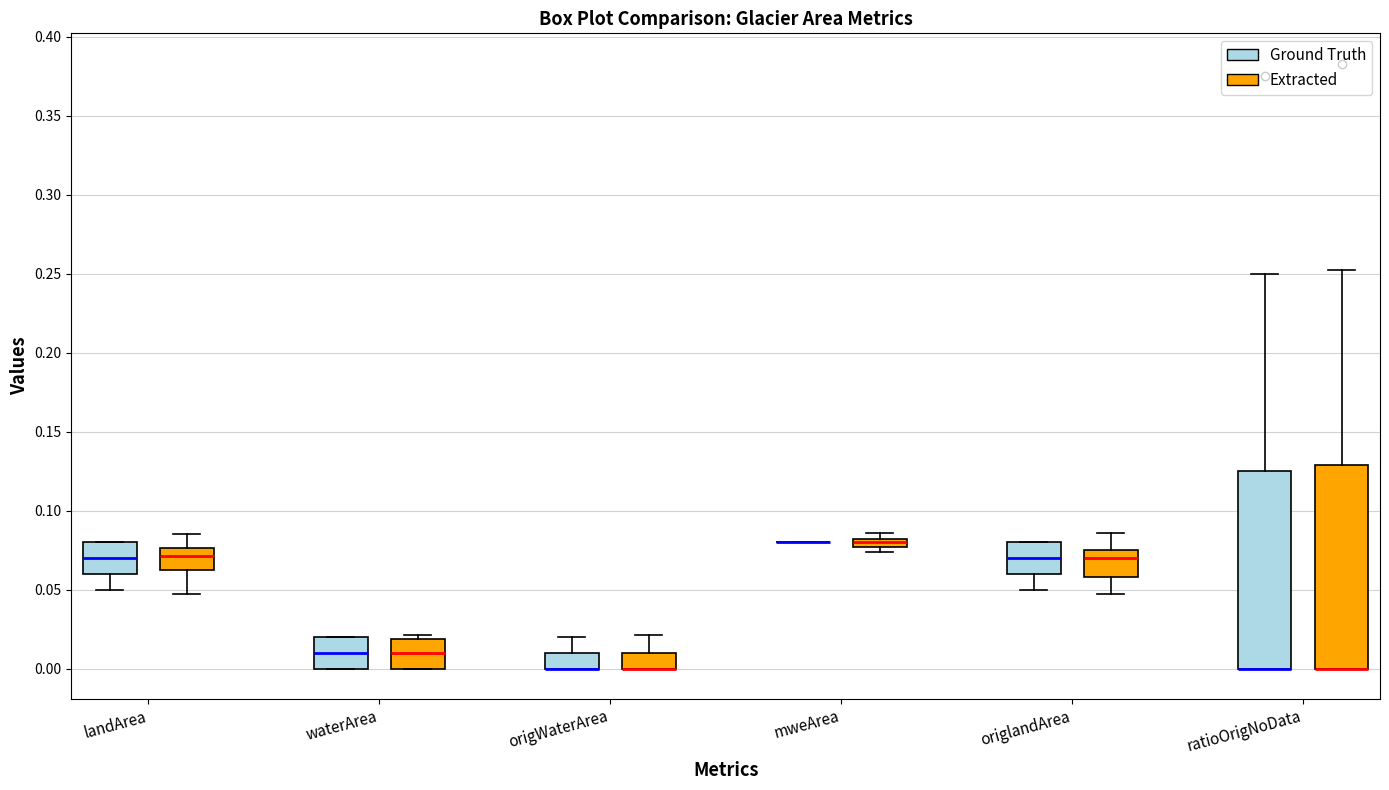

Where does the median line of the box for landArea (Extracted) sit on the y-axis? The values are not printed on the chart, so give them approximately, as read against the axis.

0.070